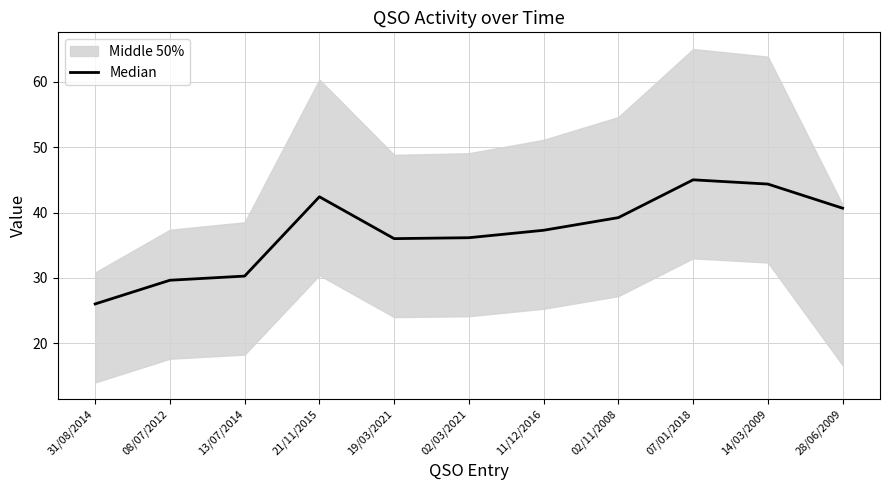

Reading left to right, extract all data points from this chart.

31/08/2014=26.0	08/07/2012=29.6	13/07/2014=30.3	21/11/2015=42.4	19/03/2021=36.0	02/03/2021=36.1	11/12/2016=37.3	02/11/2008=39.2	07/01/2018=45.0	14/03/2009=44.4	28/06/2009=40.7